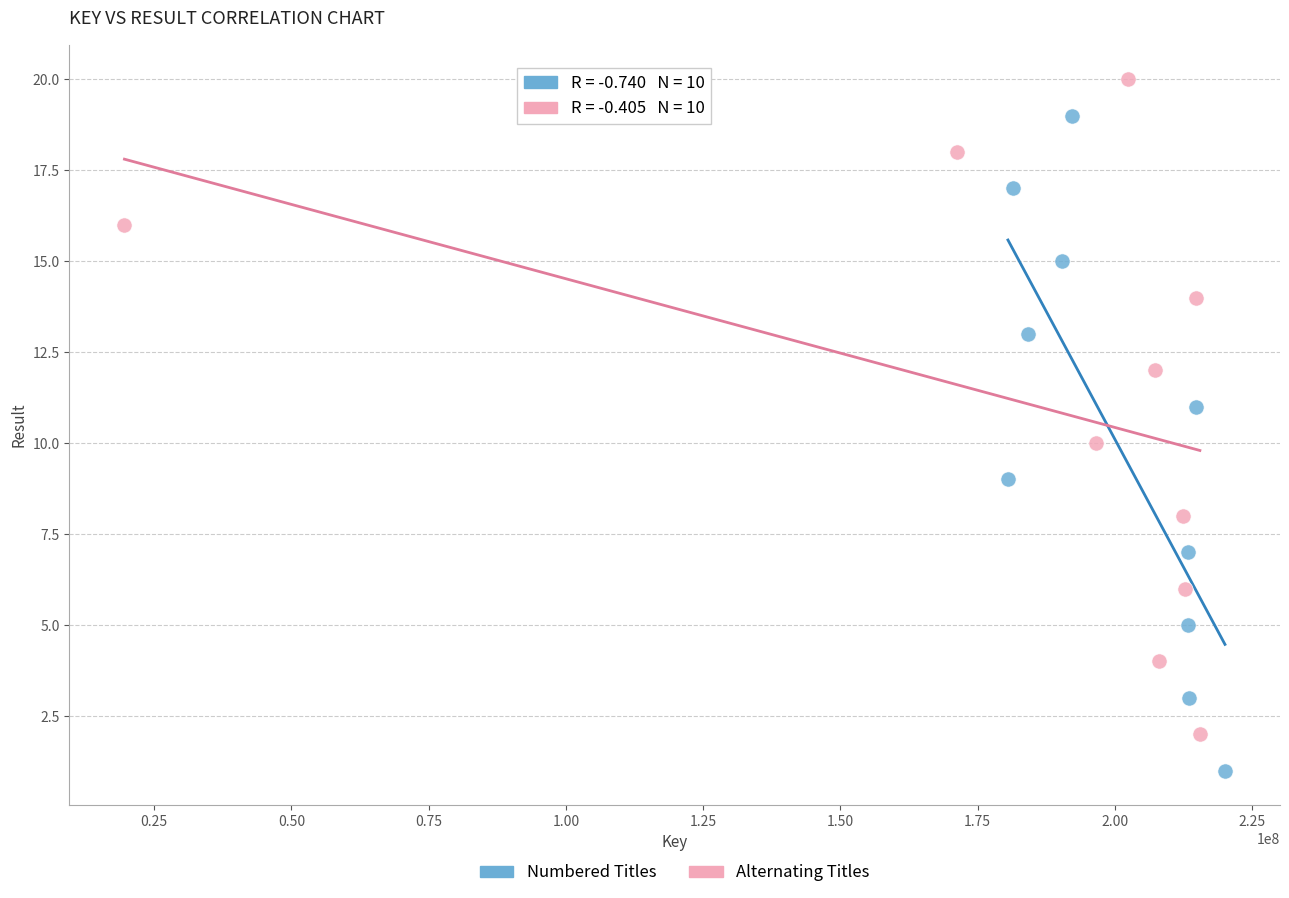

Which series contains the highest Y value?

Alternating Titles